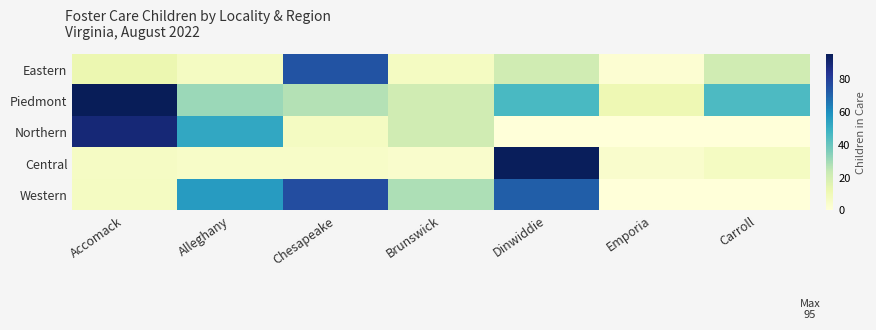

Between Alleghany and Chesapeake, which is larger?

Chesapeake